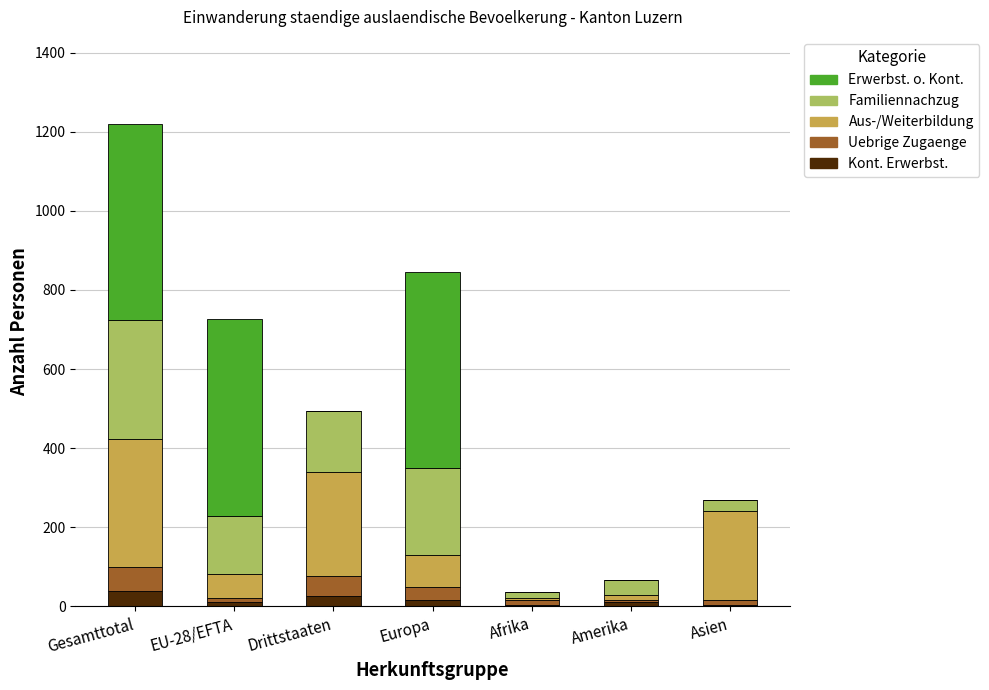

At which category is the sum across all series the highest?

Gesamttotal